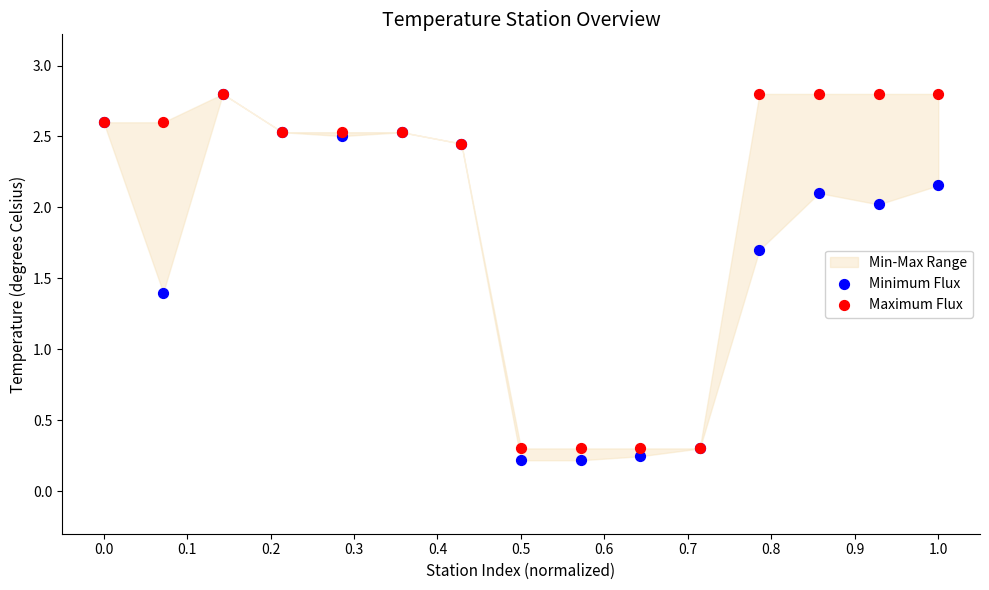

In the Maximum Flux series, what Y value is closest to 1?

0.3